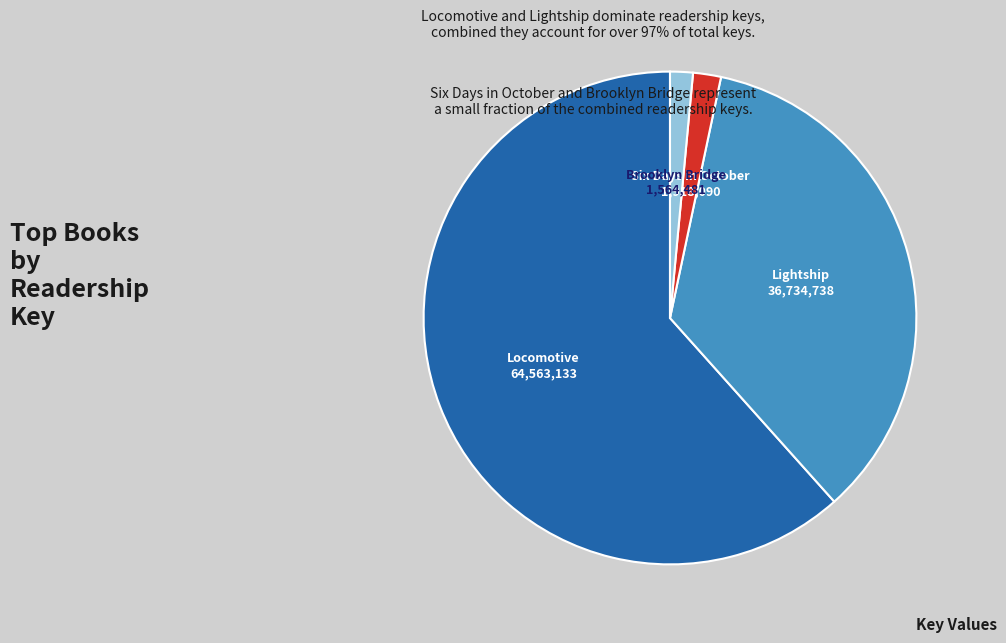

Which slice represents more than half of the pie?

Locomotive